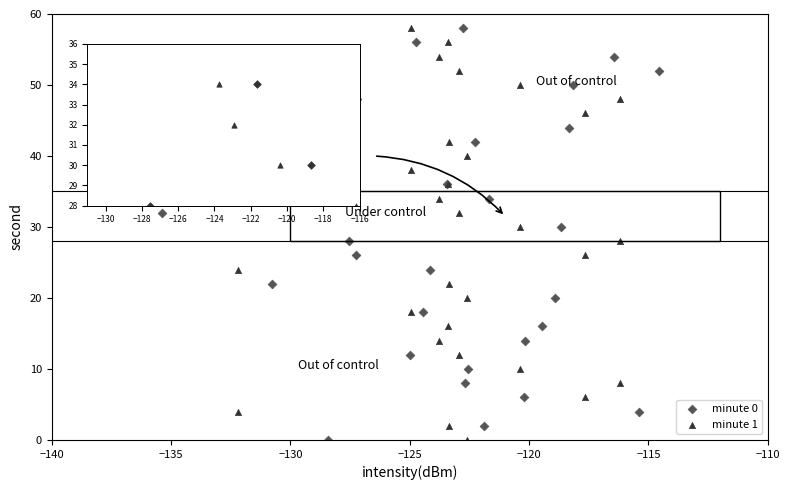

What are all the series names shown in the legend?

minute 0, minute 1